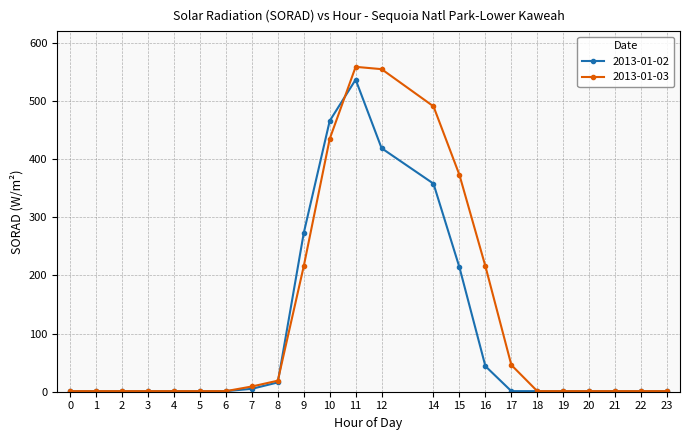

The 2013-01-03 series shows 1 at 19. True or false?

True